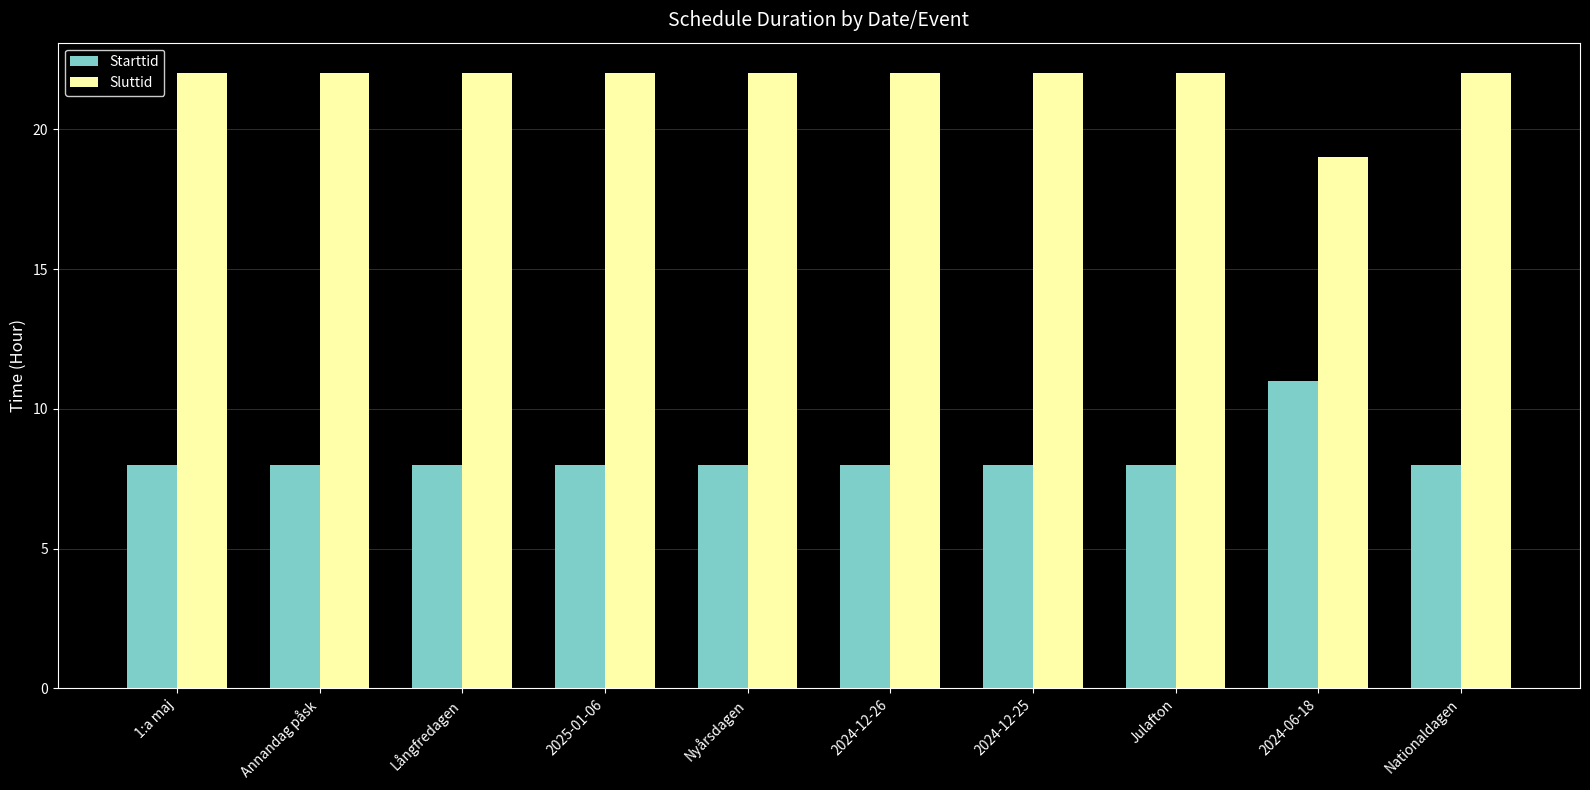

Count the number of data series in this chart.

2